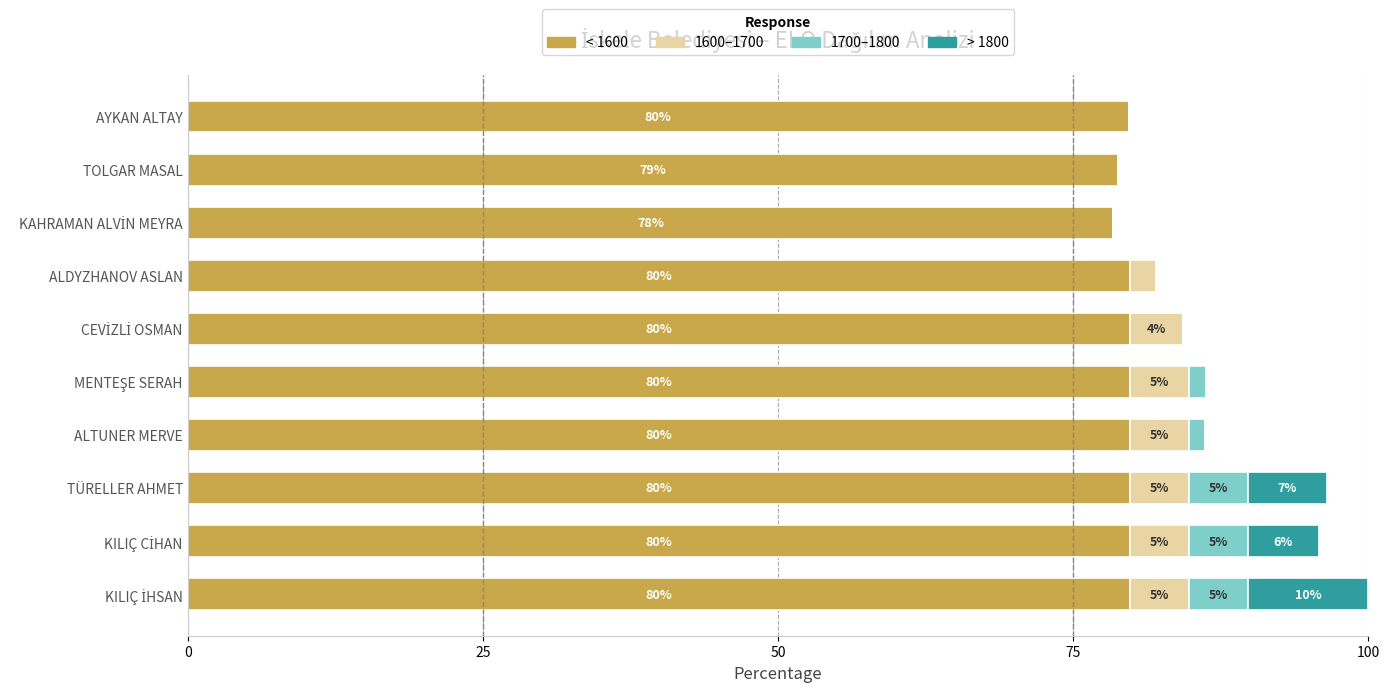

What are all the series names shown in the legend?

< 1600, 1600–1700, 1700–1800, > 1800